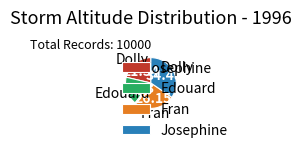

Rank the categories by value from lowest to highest.

Edouard, Dolly, Fran, Josephine